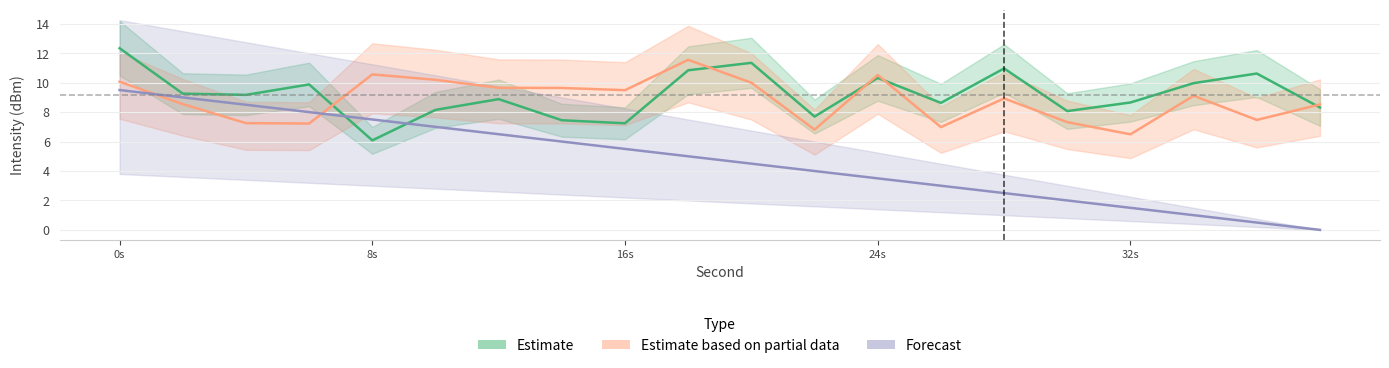

How many series are shown in this chart?

3